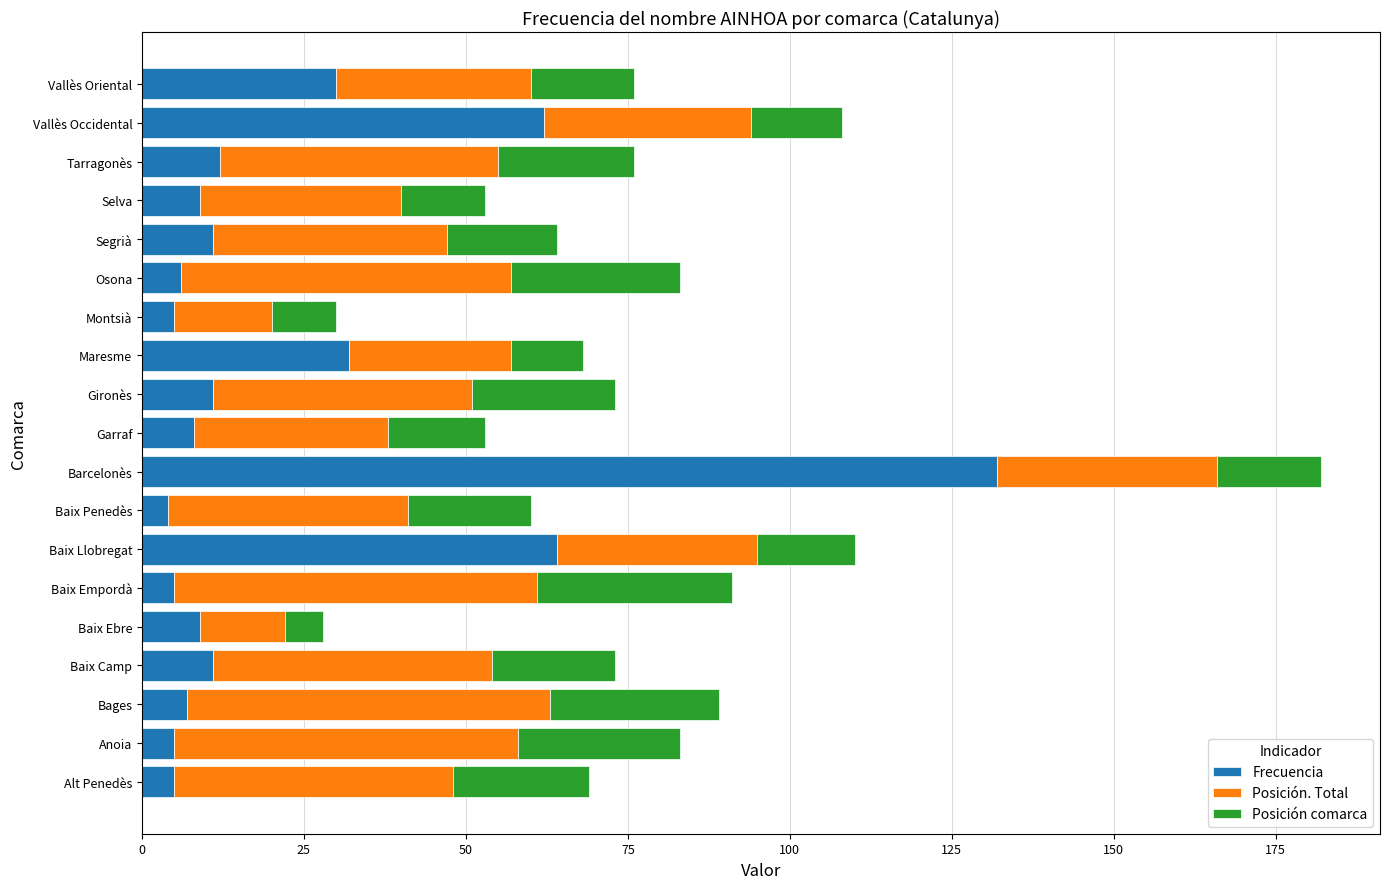

What are all the series names shown in the legend?

Frecuencia, Posición. Total, Posición comarca